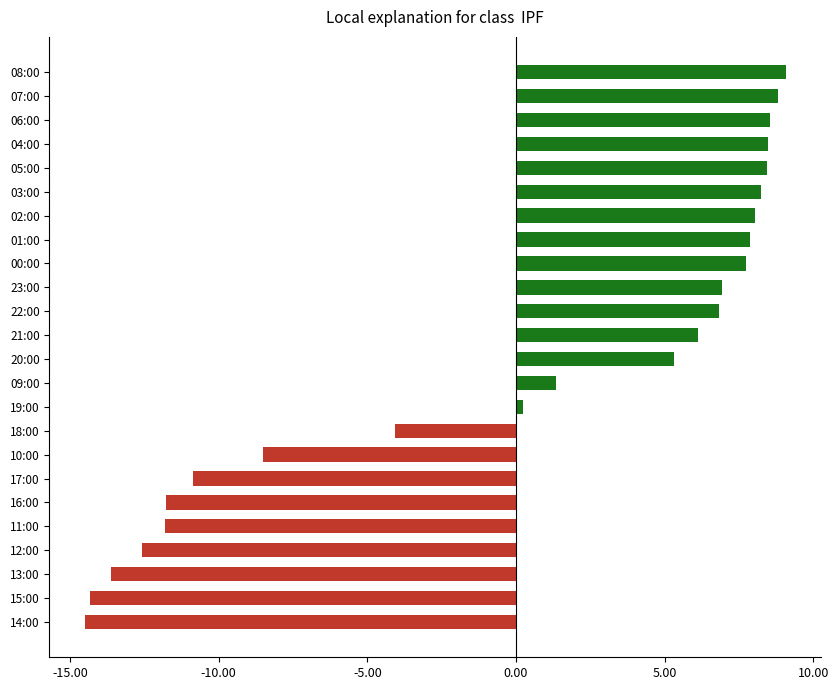

Count the number of data series in this chart.

1